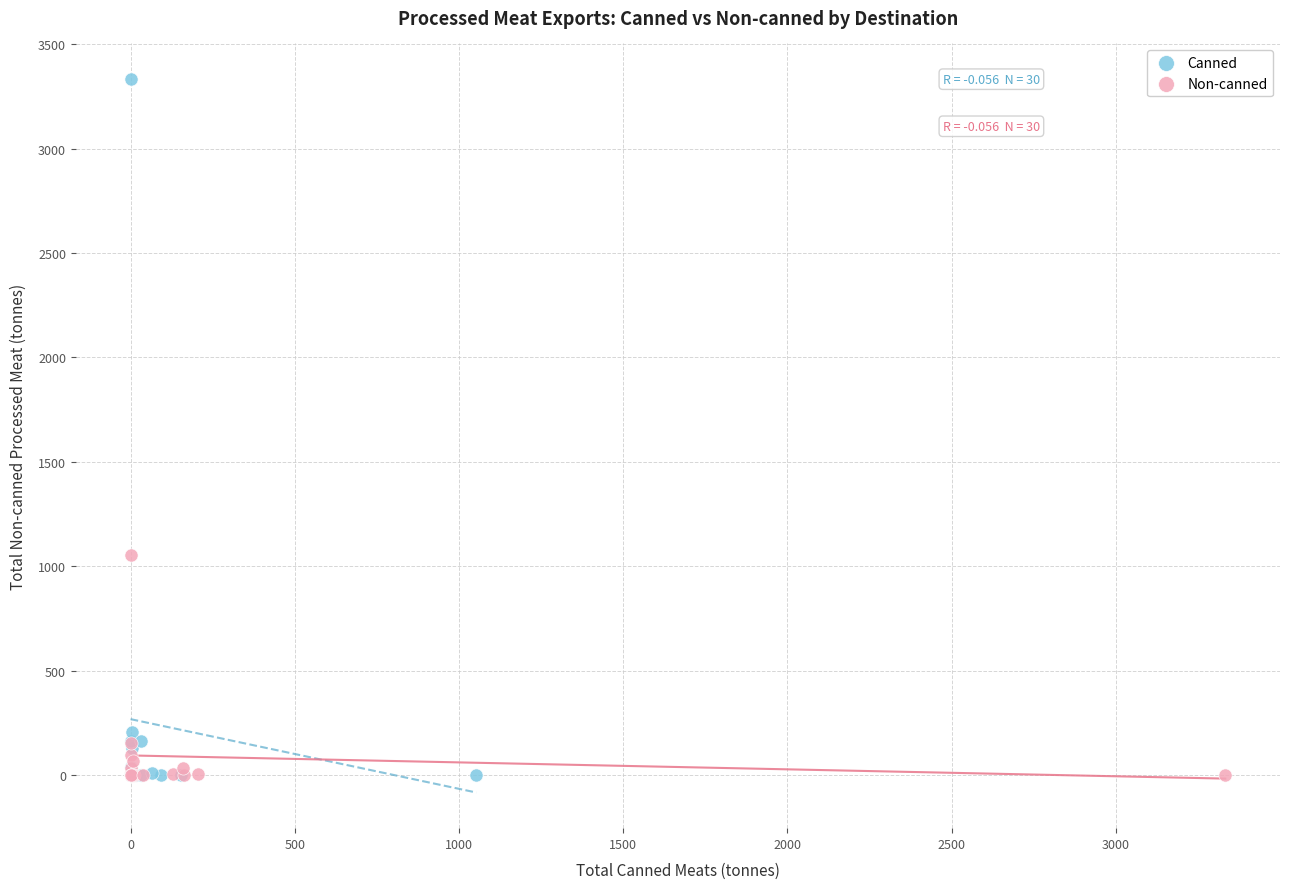

Which series has the largest Y range (max minus min)?

Canned